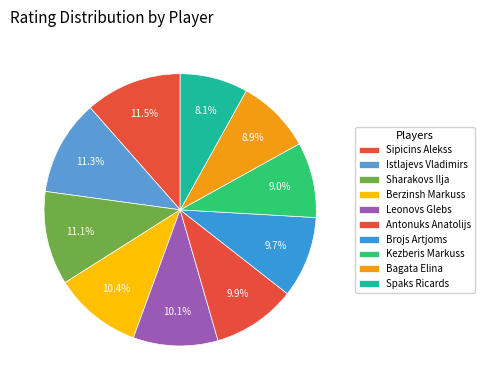

Which category has the biggest portion of the pie?

Sipicins Alekss